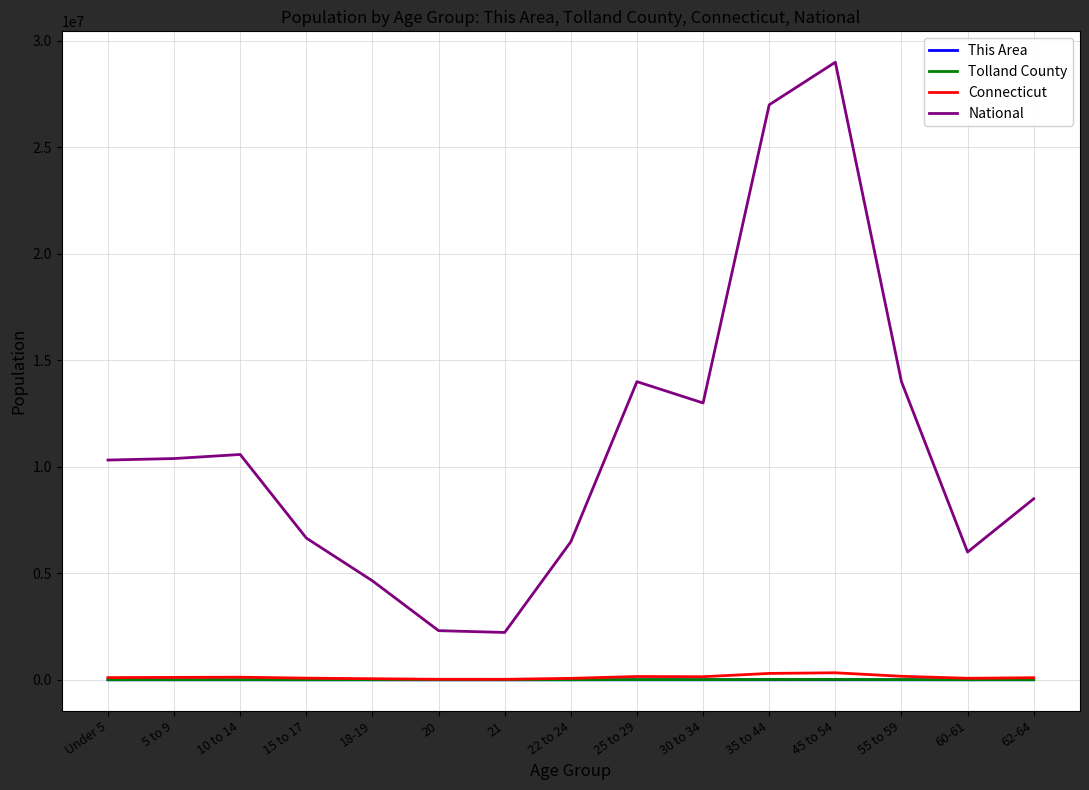

True or false: This Area has more than 1 interior local peaks.

True